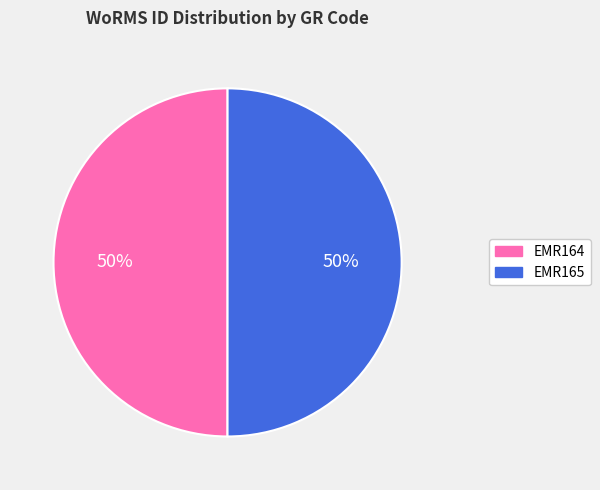

What percentage is the EMR164 slice, to the nearest percent?

50%